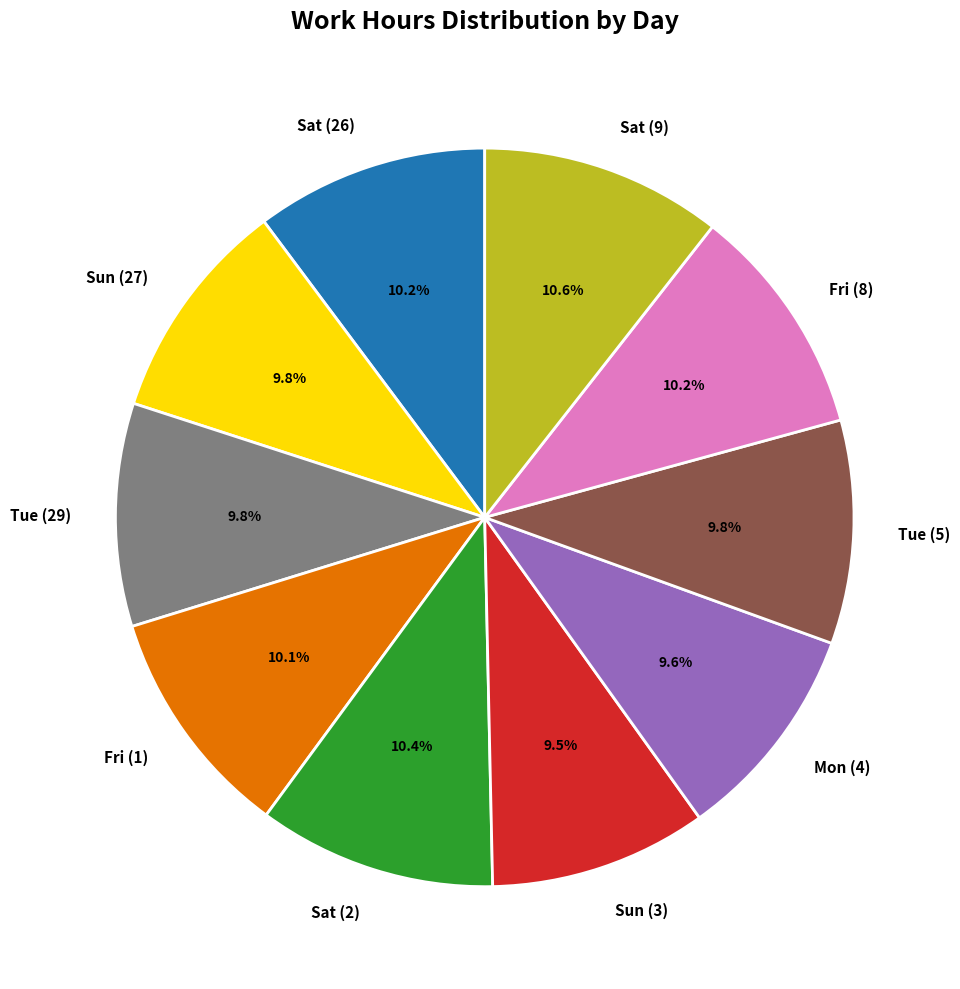

How many slices are in this pie chart?

10